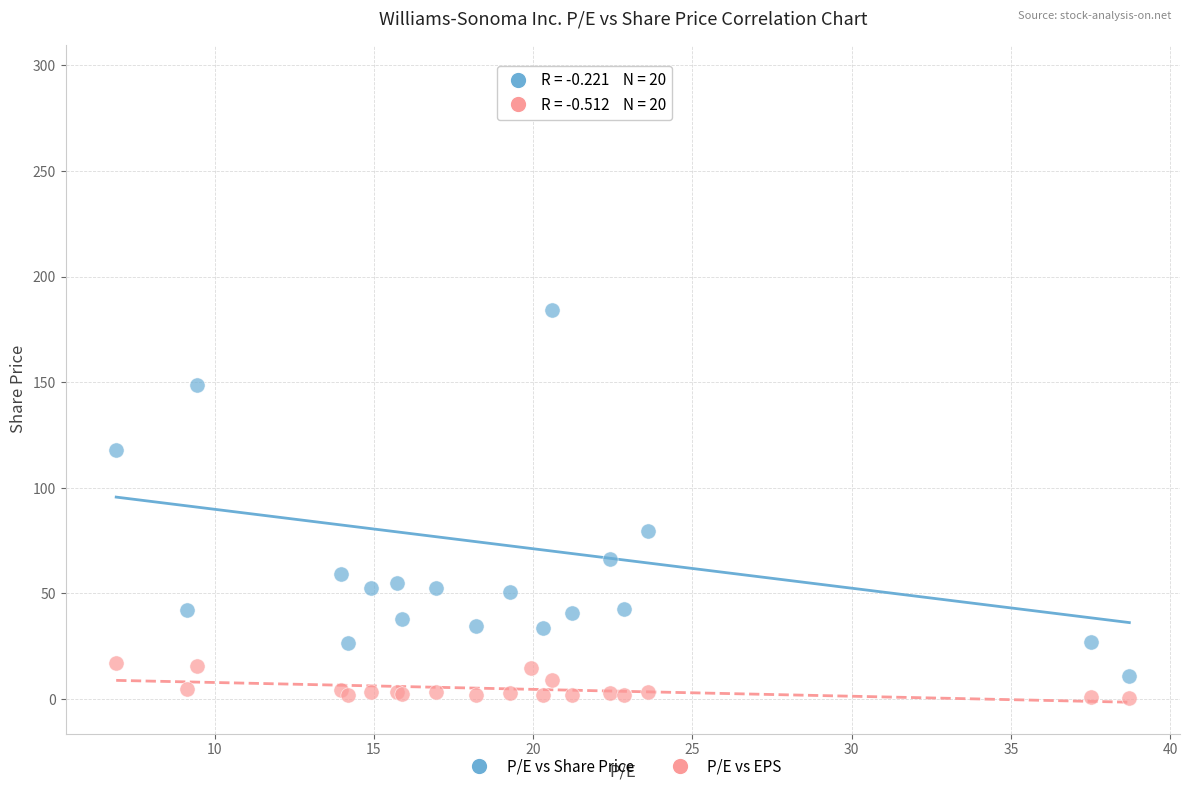

In the P/E vs Share Price series, what Y value is closest to 153?

148.6